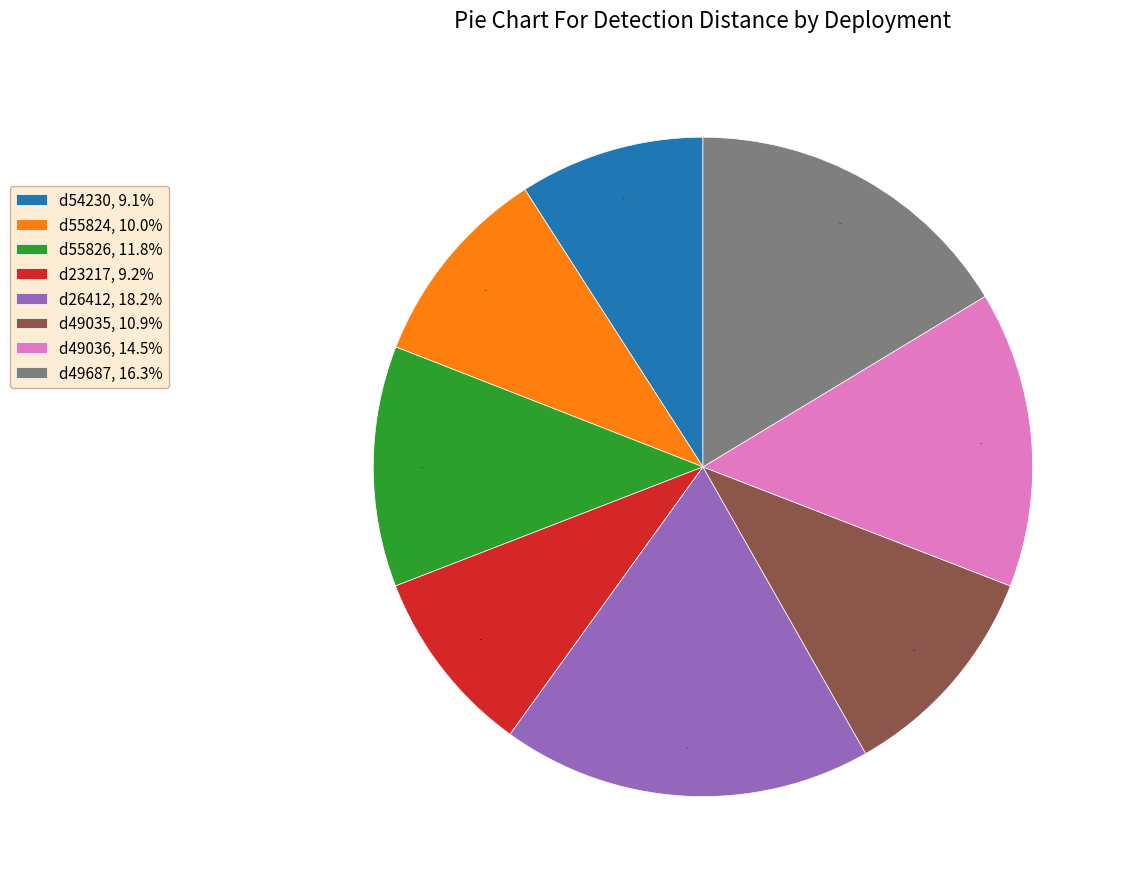

To the nearest percent, what percentage of the pie is d54230?

9%